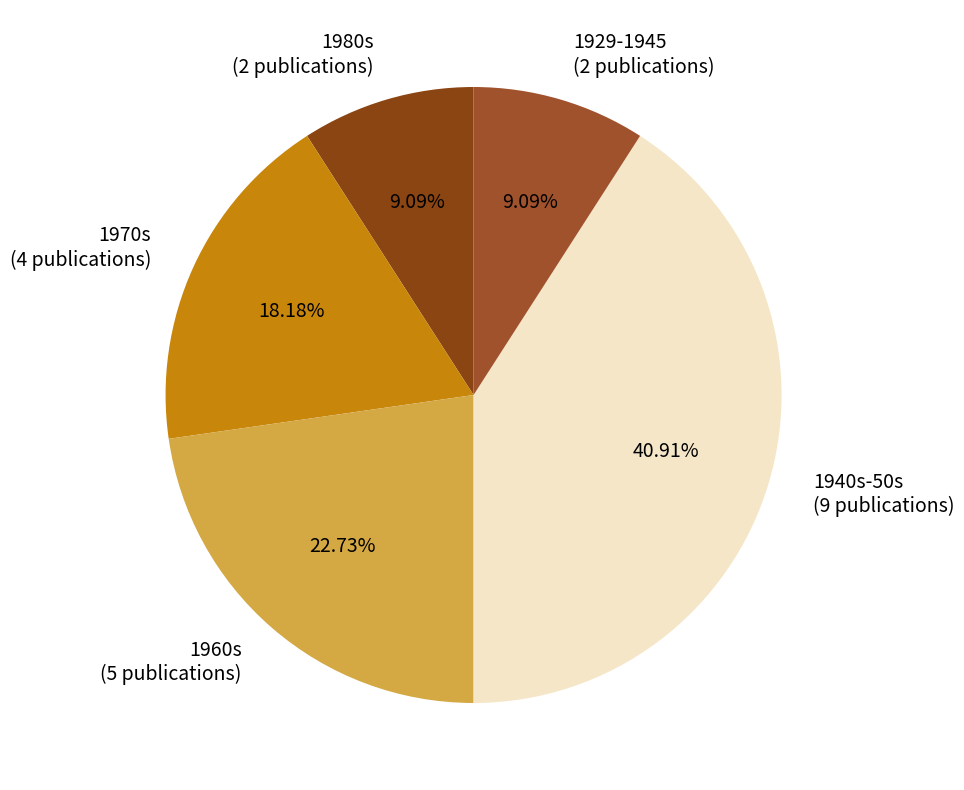

Approximately how many times larger is the value at 1929-1945 (2 publications) compared to 1980s (2 publications)?

1.0